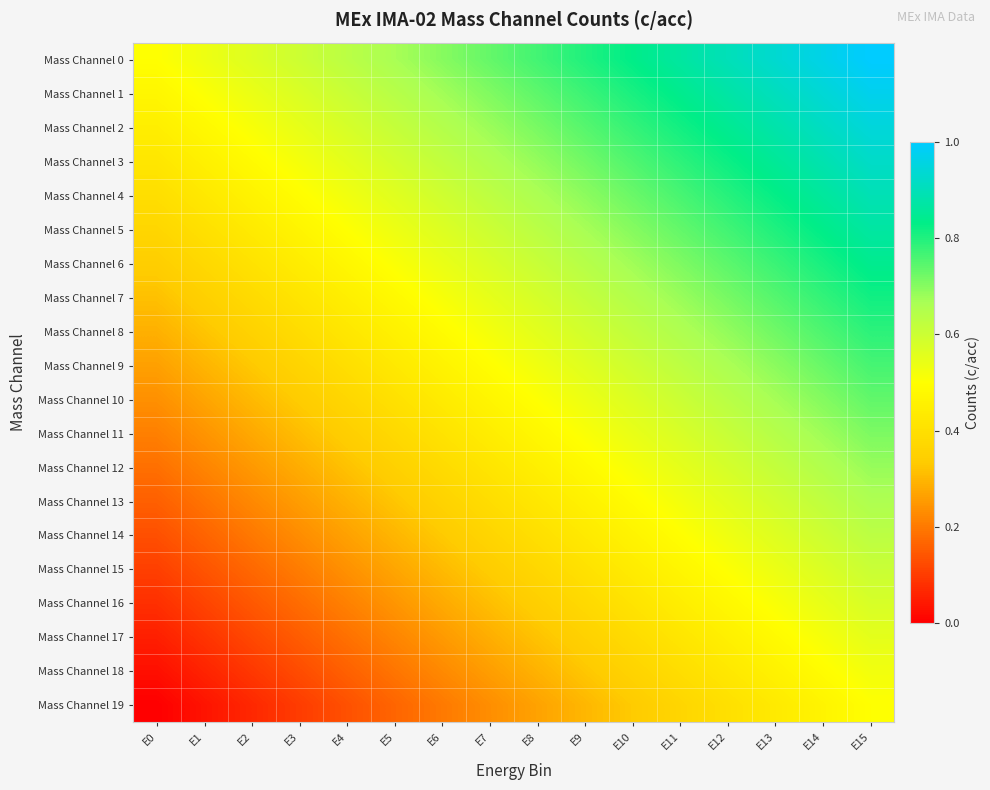

Count the number of categories in the chart.

16